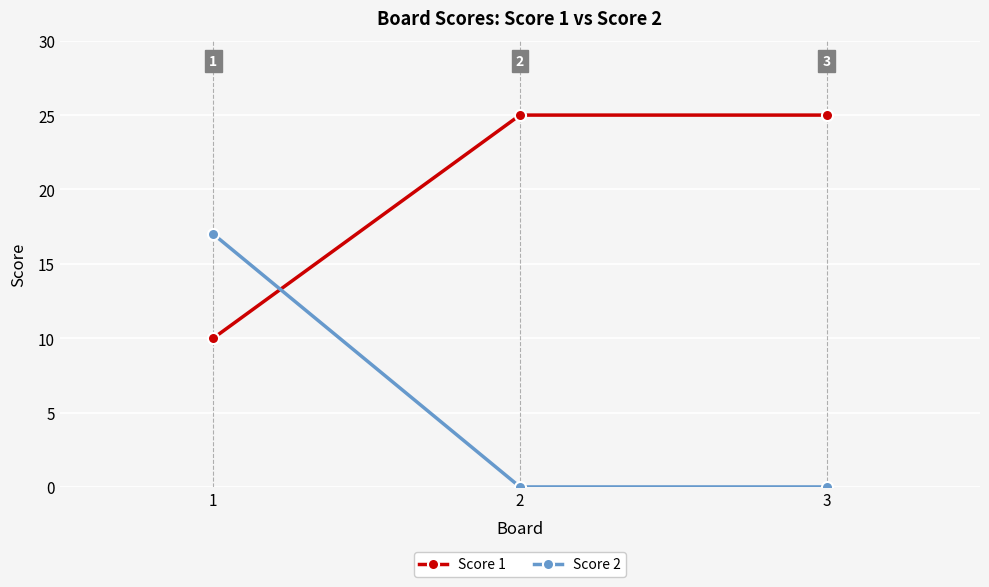

Reading left to right, extract all data points from this chart.

Score 1: 10	25	25
Score 2: 17	0	0